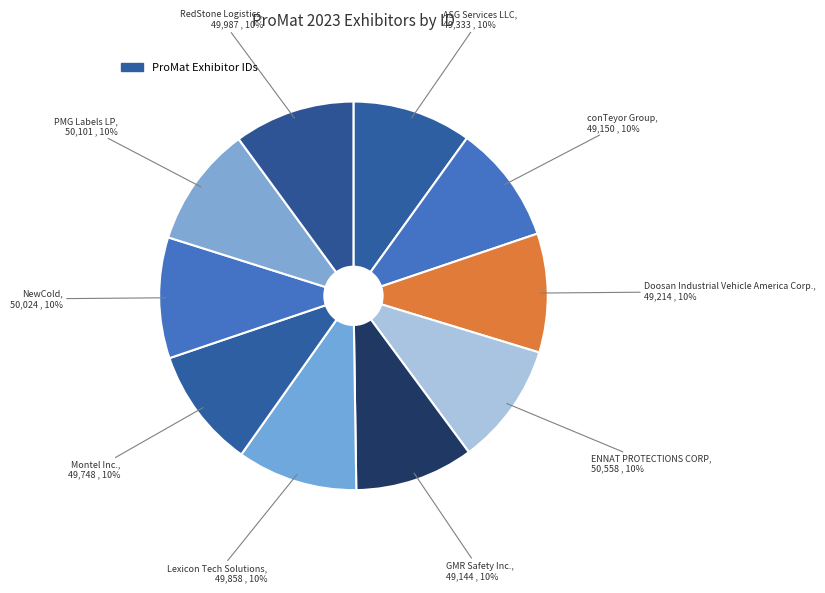

How many segments does this pie chart have?

10